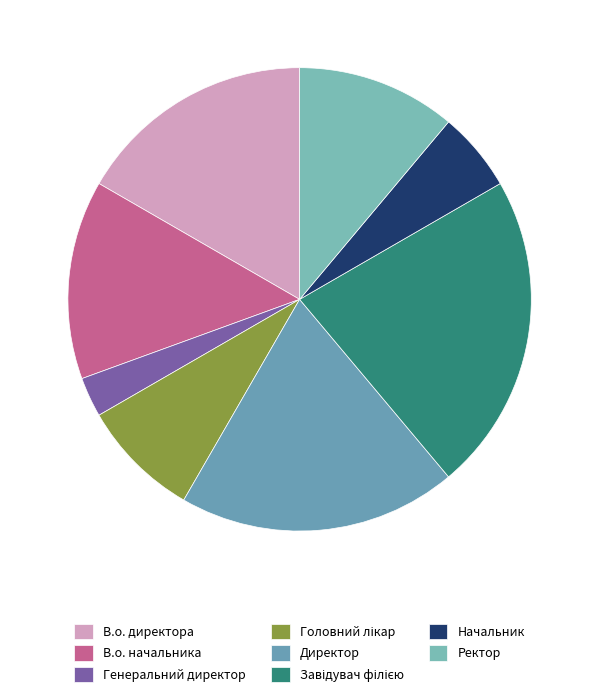

Count the number of slices in the pie.

8